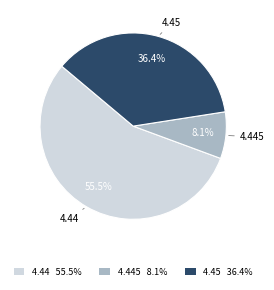

To the nearest percent, what is the average slice percentage?

33%